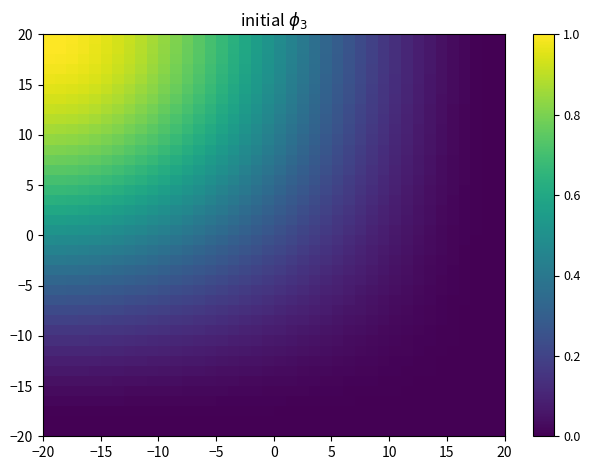

What is the maximum value shown in the chart?

1.0